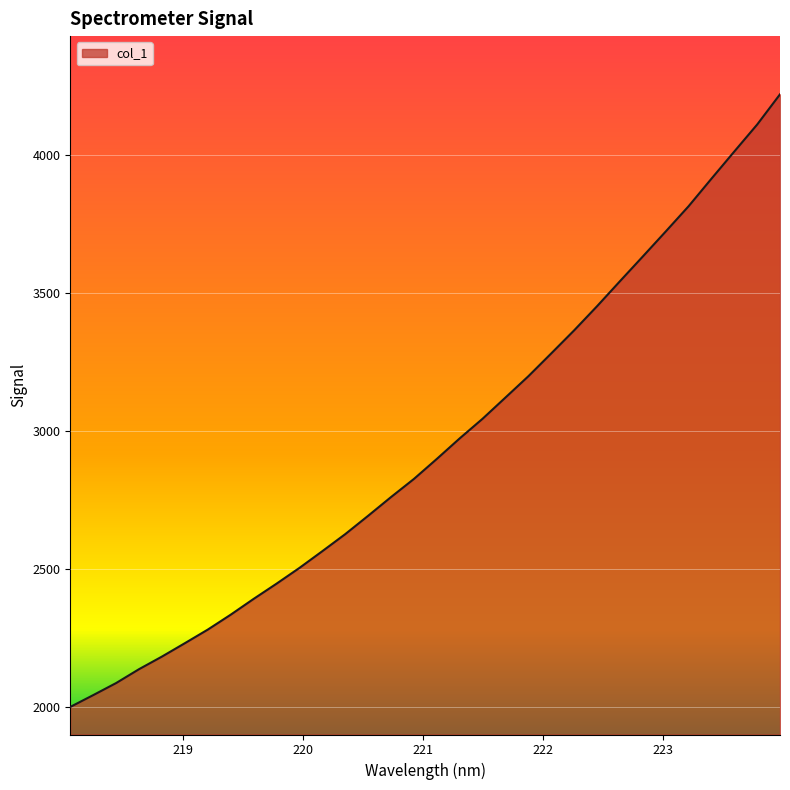

How many lines are shown in the chart?

1